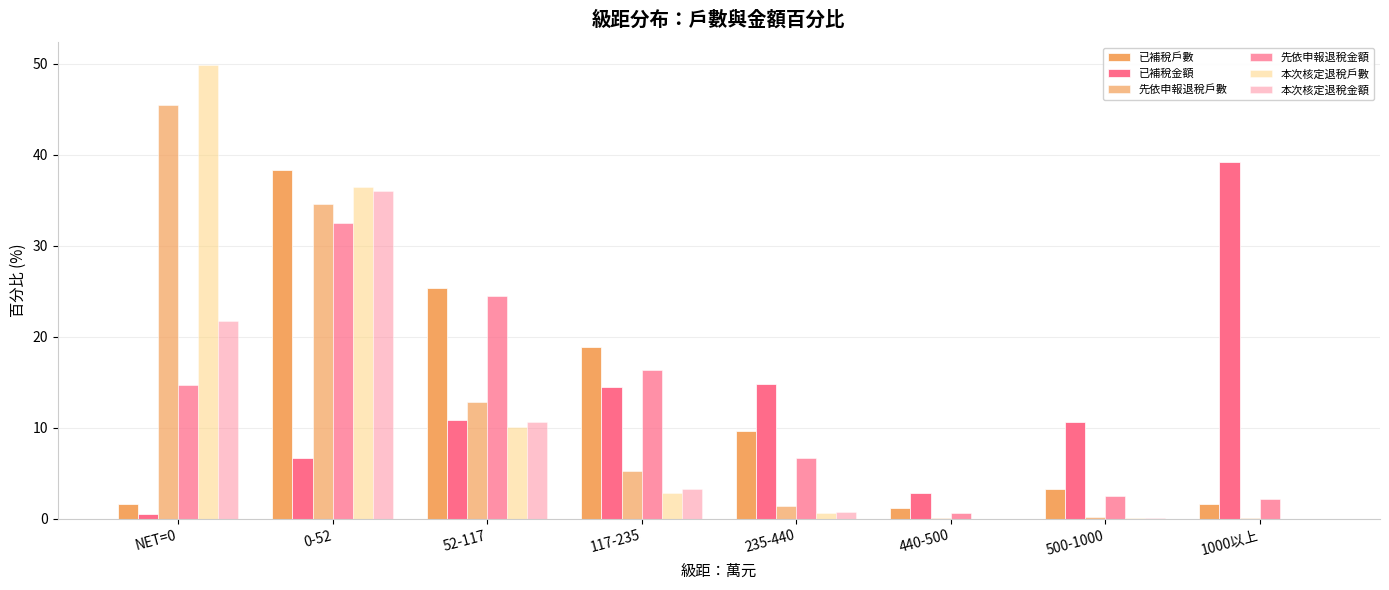

Which series has the largest range (max minus min)?

本次核定退稅戶數